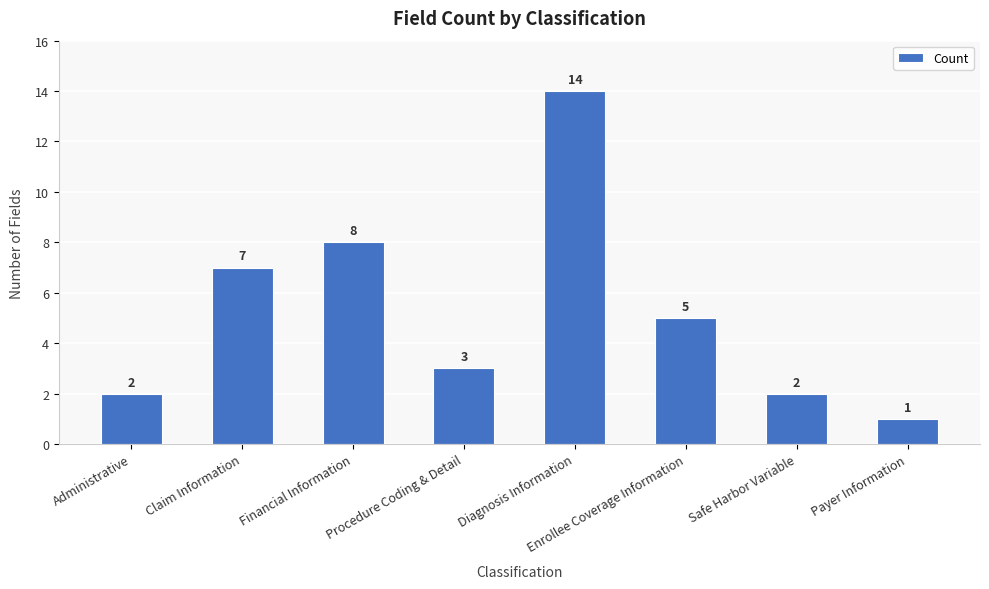

Between Payer Information and Financial Information, which is larger?

Financial Information